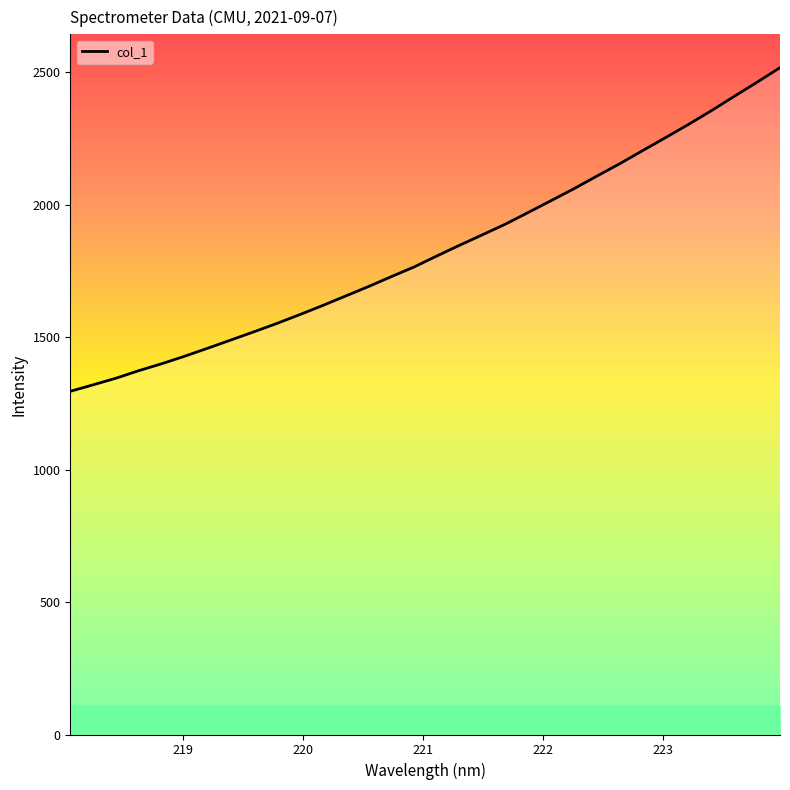

What is the smallest value displayed?

1295.8